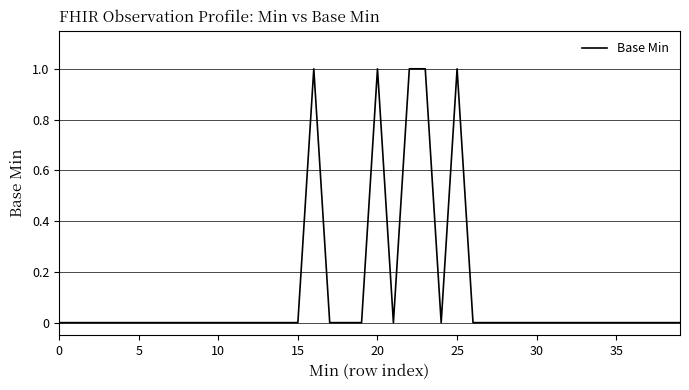

Reading left to right, list all the values displayed in this chart.

0	0	0	0	0	0	0	0	0	0	0	0	0	0	0	0	1	0	0	0	1	0	1	1	0	1	0	0	0	0	0	0	0	0	0	0	0	0	0	0